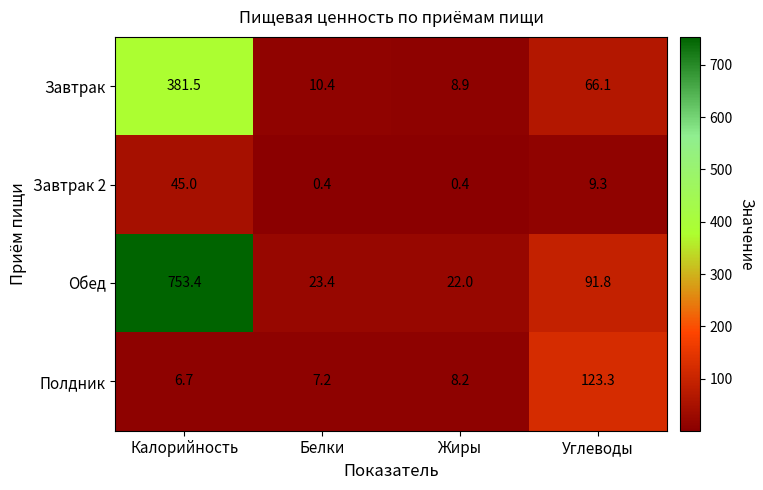

Count the number of categories in the chart.

4